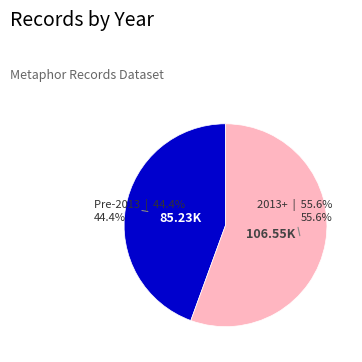

Is there any slice that represents more than half of the pie?

Yes